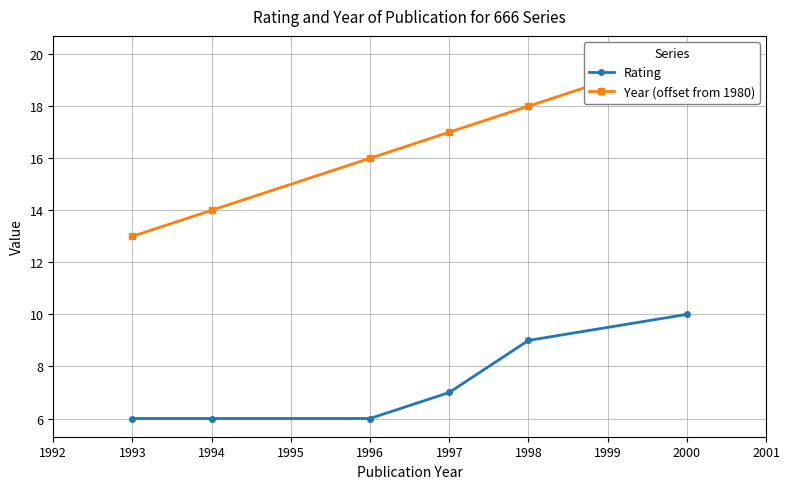

What is the difference between the second highest and second lowest values in the Rating series?

3